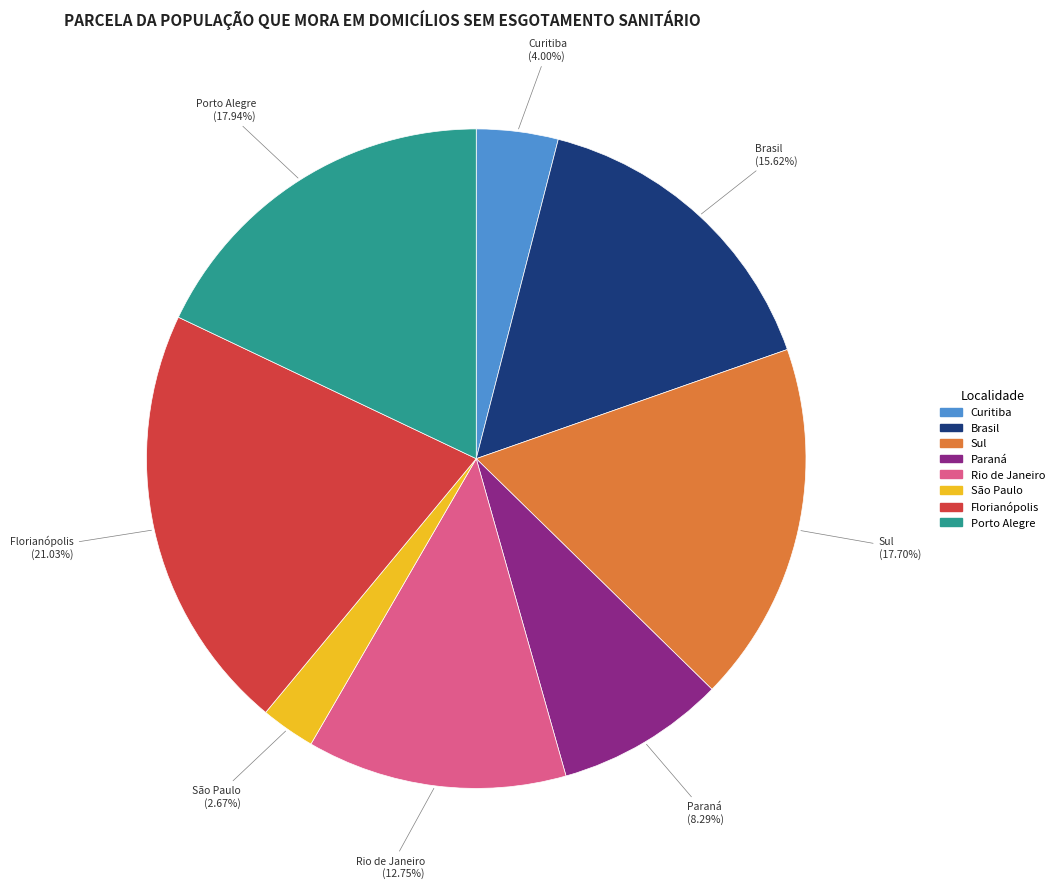

Which slice is the largest?

Florianópolis (Região Metropolitana)